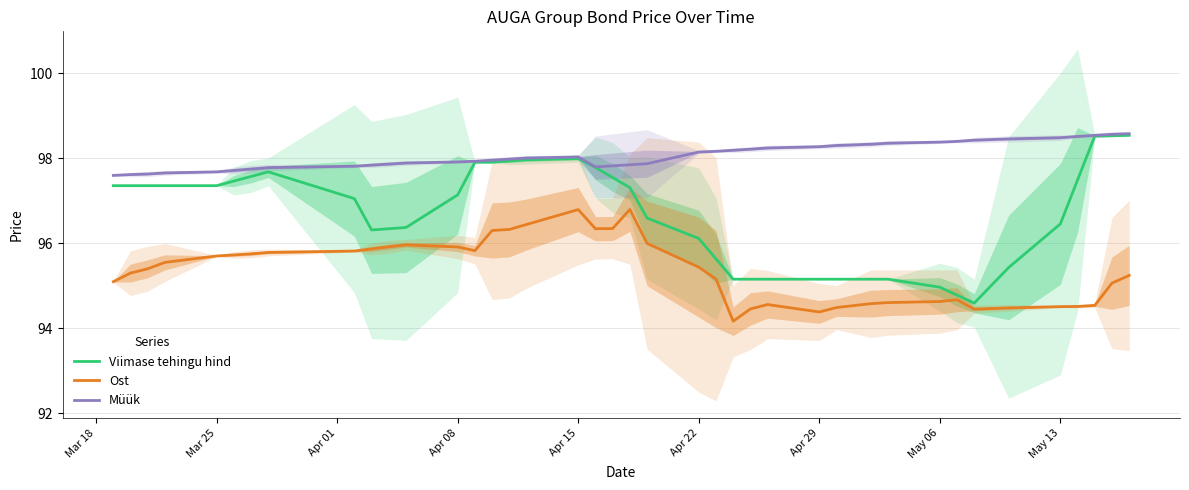

Read the Müük value at May 06.

98.4